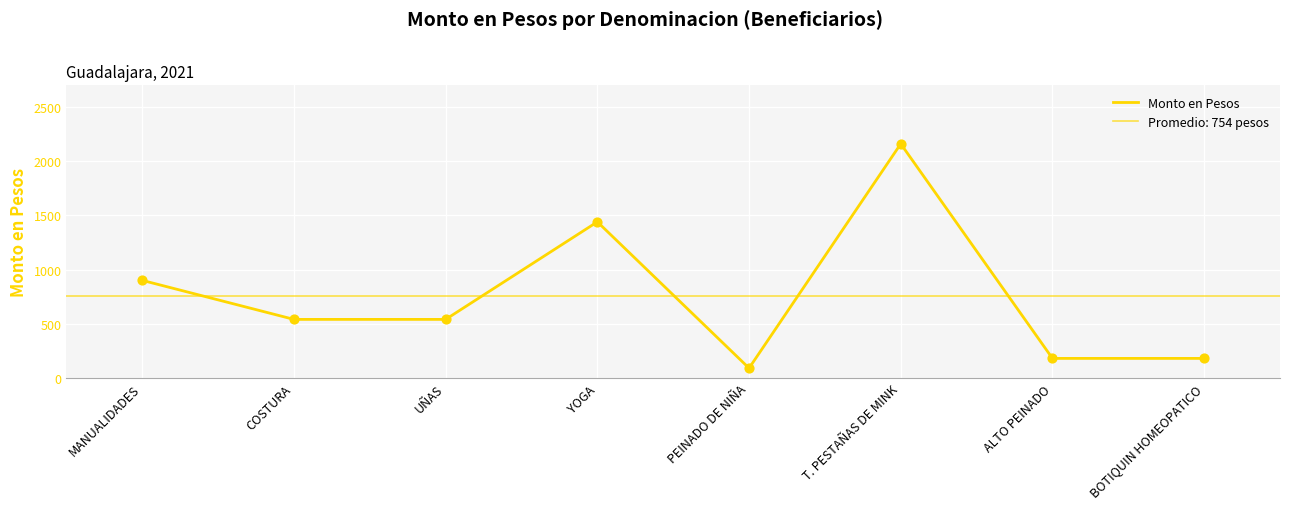

What is the ratio of the value at ALTO PEINADO to the value at T. PESTAÑAS DE MINK?

0.1